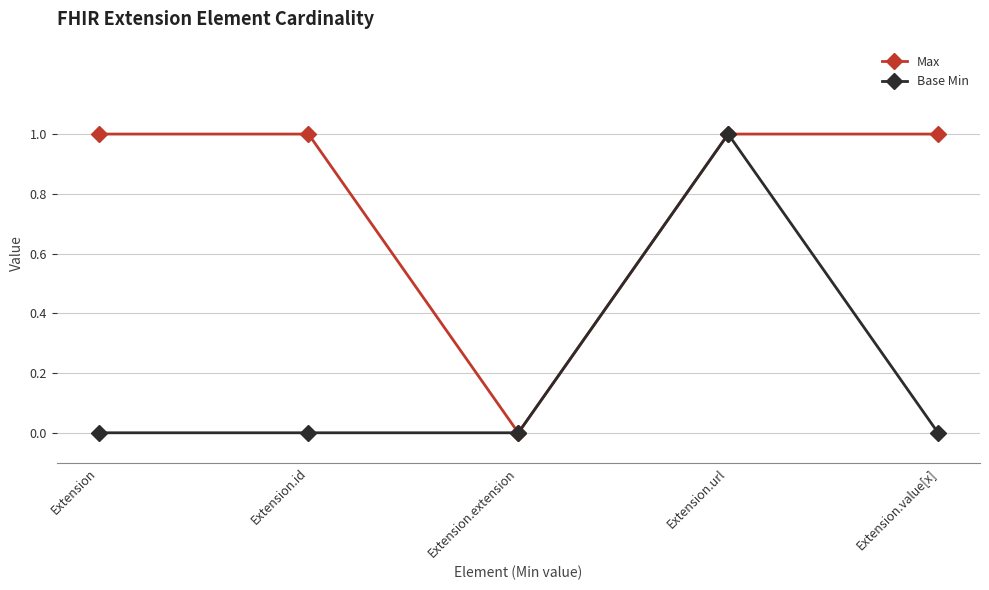

Between Extension.id and Extension.extension, which series saw the biggest shift?

Max